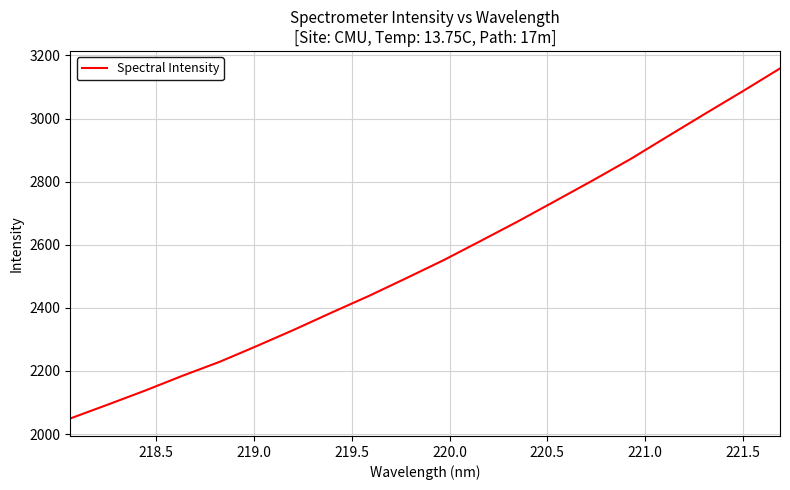

Is this an area chart (filled region under the line)?

No